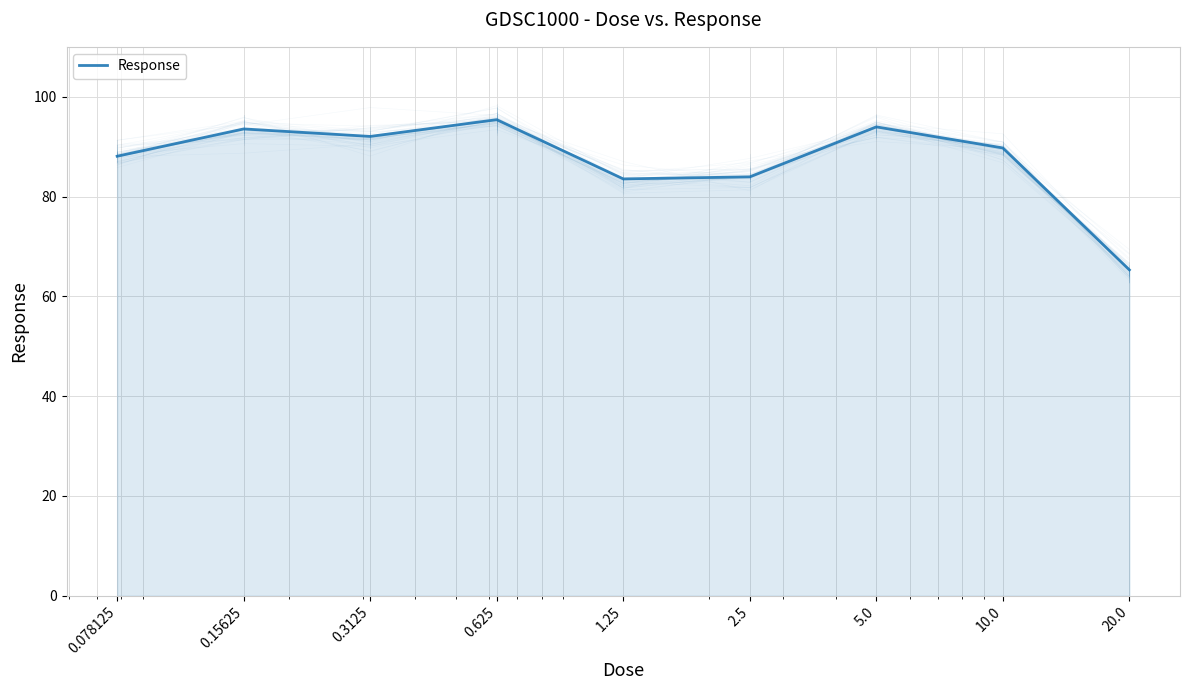

What is the sum of all values?

785.6